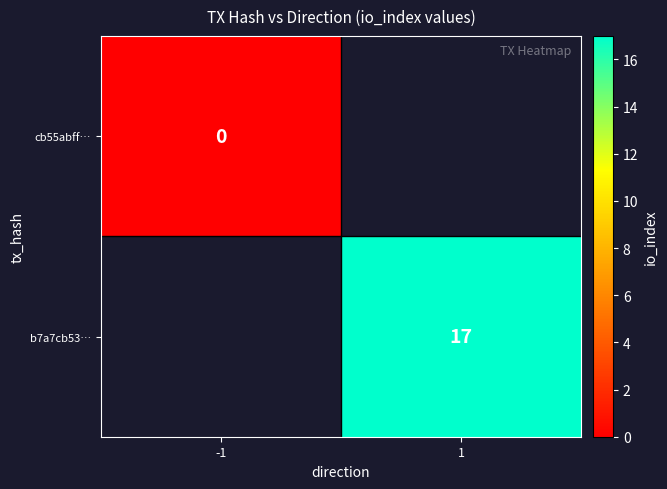

The b7a7cb53… series shows 5 at 1. True or false?

False